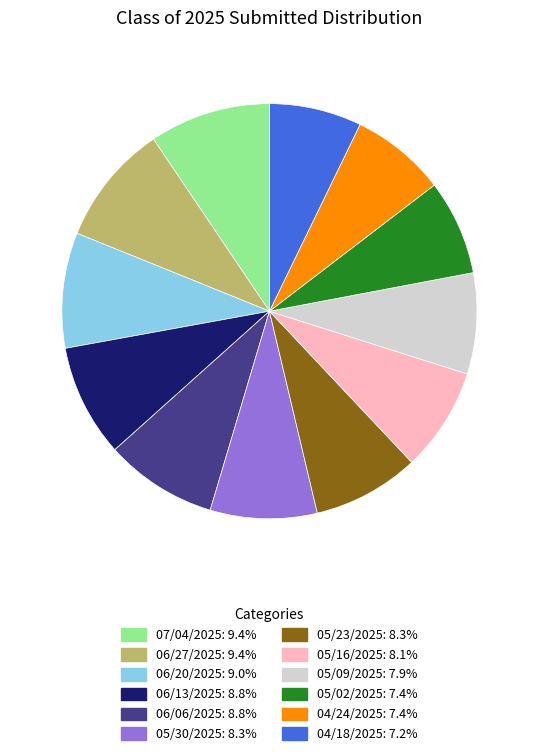

What is the ratio of the value at 06/20/2025 to the value at 05/16/2025?

1.1